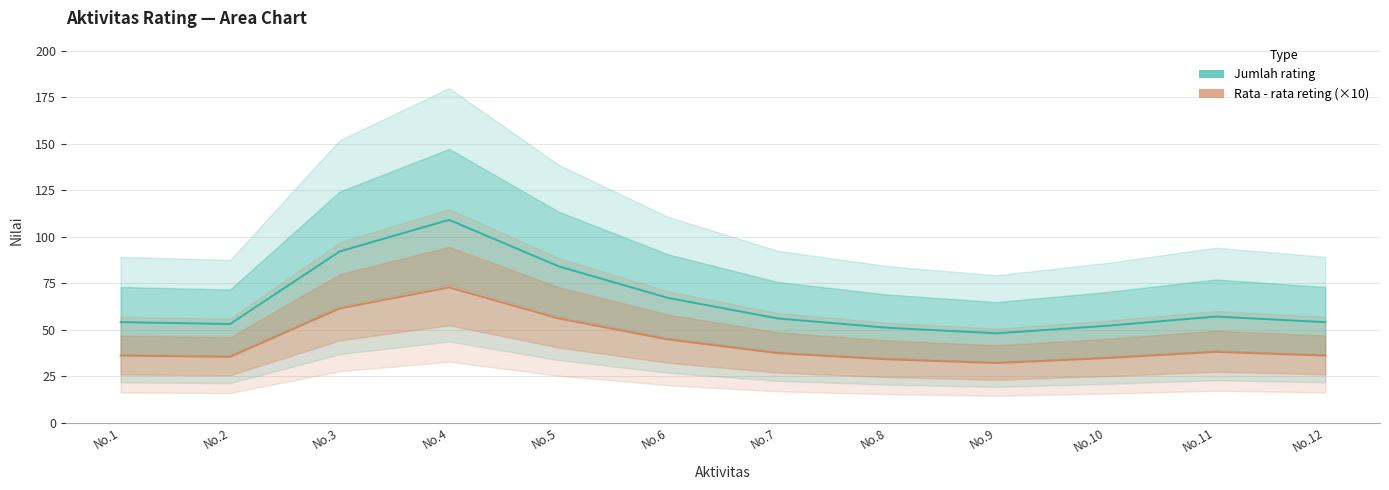

At which category is the sum across all series the highest?

No.4